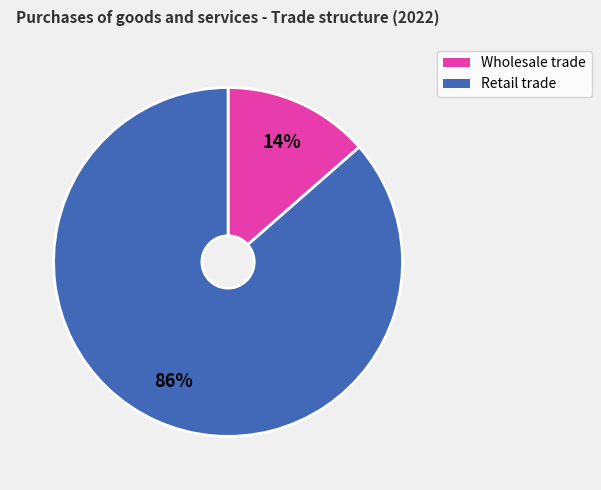

To the nearest percent, what is the combined percentage of Wholesale trade and Retail trade?

100%